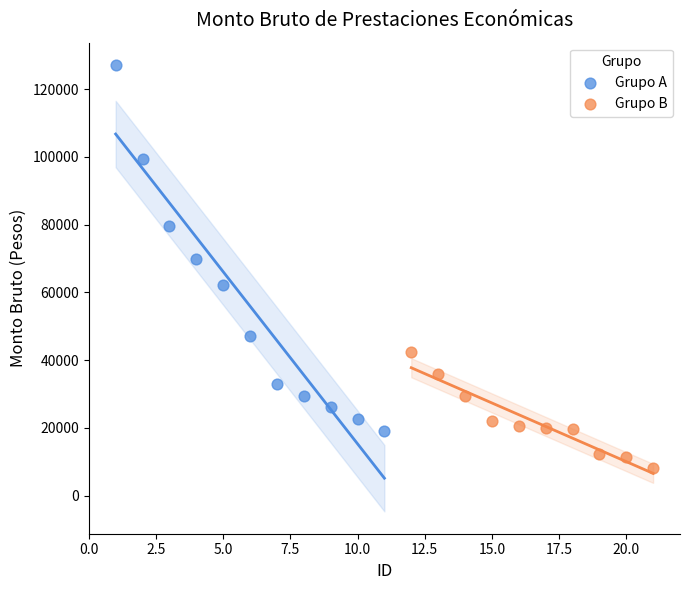

Which series reaches the maximum Y coordinate?

Grupo A